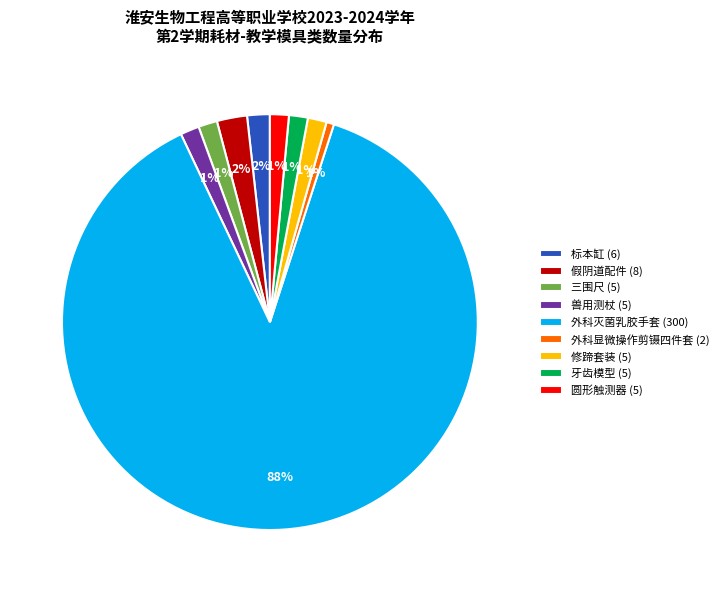

Do 牙齿模型 and 外科灭菌乳胶手套 together represent more than half of the pie?

Yes